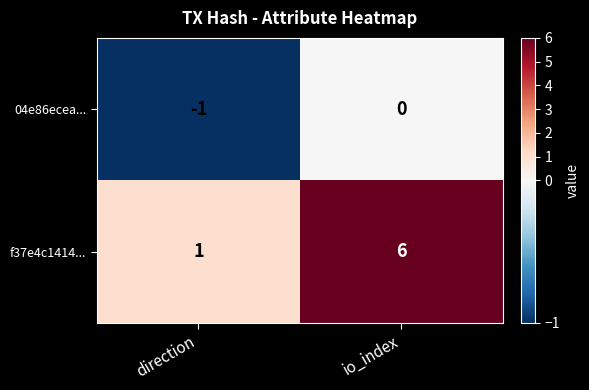

Reading left to right, list all the values displayed in this chart.

04e86ecea...: direction=-1	io_index=0
f37e4c1414...: direction=1	io_index=6